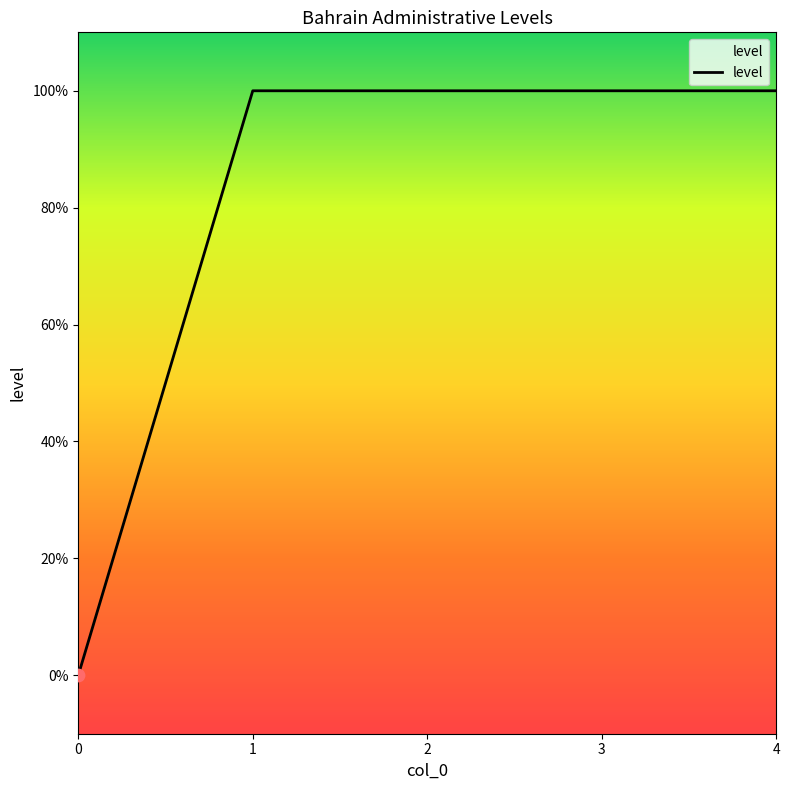

Between 4 and 3, which is larger?

4